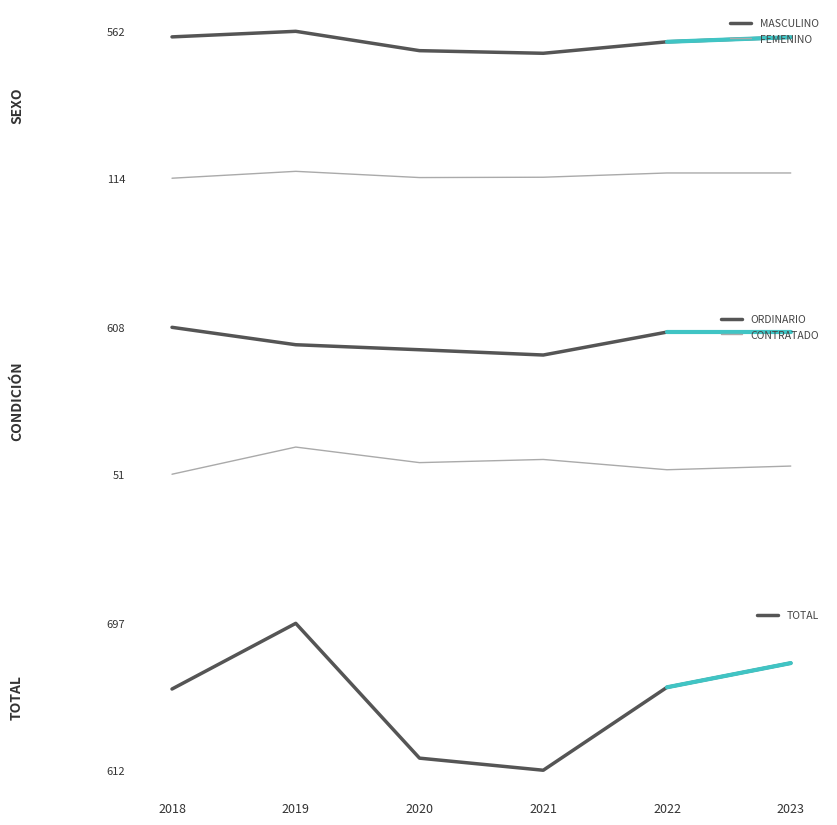

How many interior local valleys does the ORDINARIO series have?

1